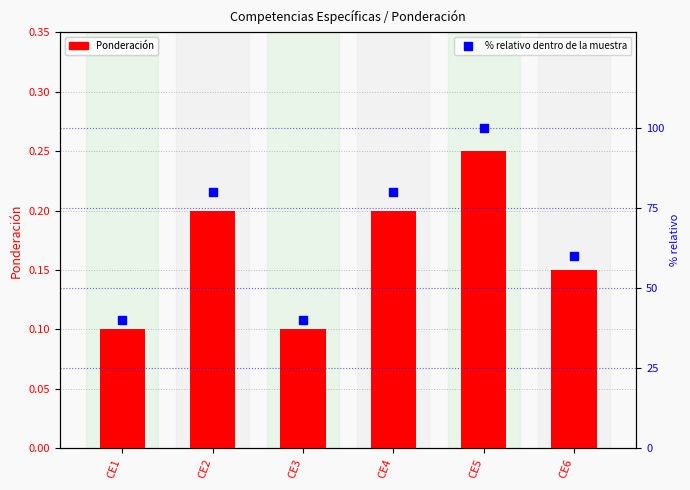

At how many categories does at least one series exceed 10?

6